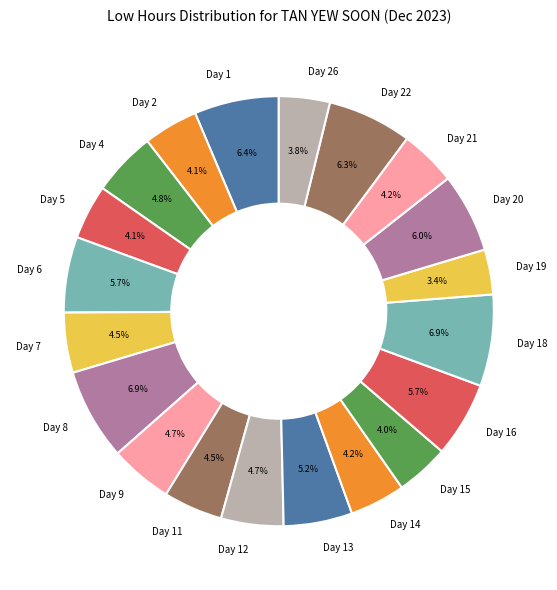

Count the number of slices in the pie.

20